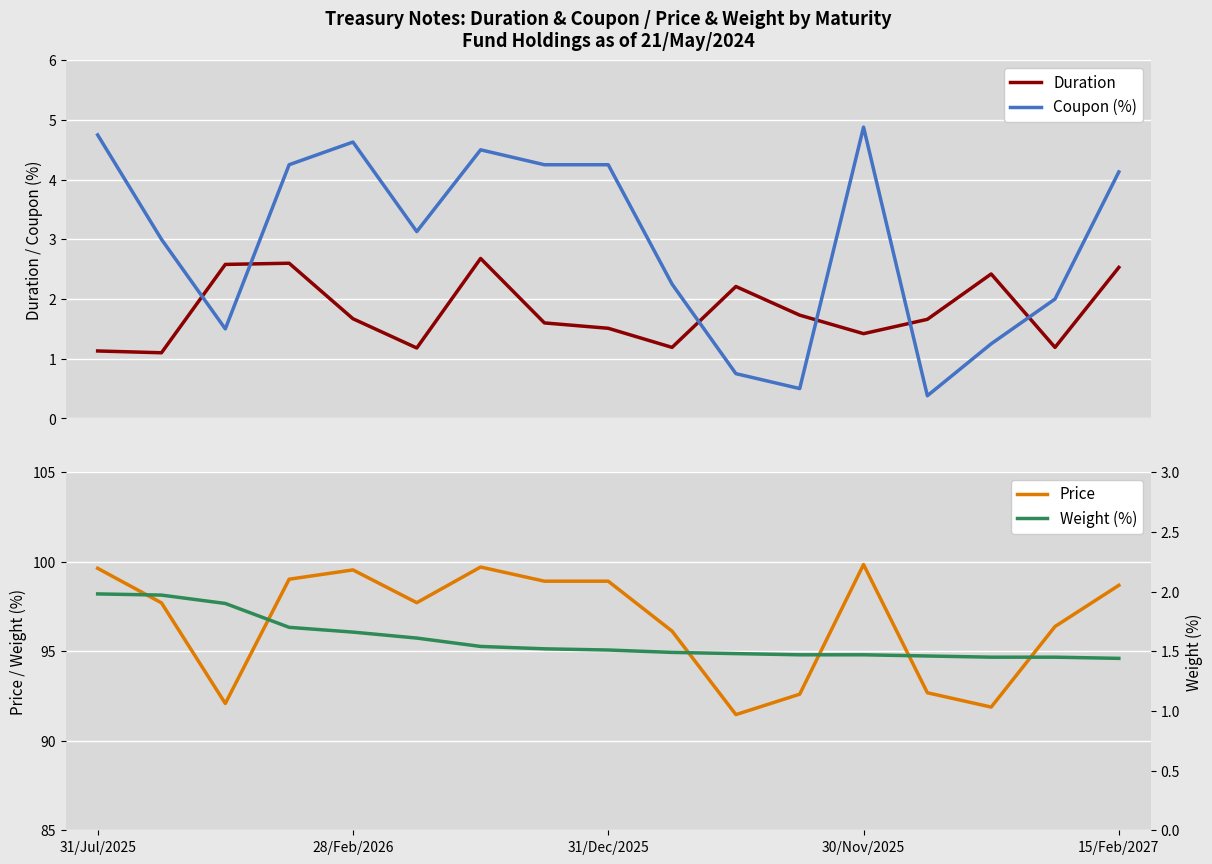

How many values in the Price series exceed 97?

10